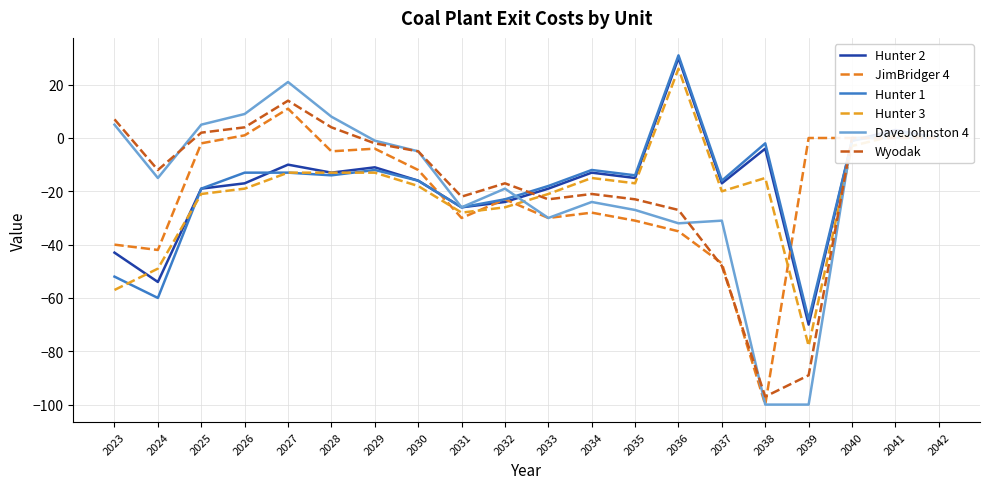

Rank the categories by Hunter 2 value from lowest to highest.

2039, 2024, 2023, 2031, 2032, 2025, 2033, 2026, 2037, 2030, 2035, 2028, 2034, 2029, 2027, 2038, 2040, 2042, 2041, 2036